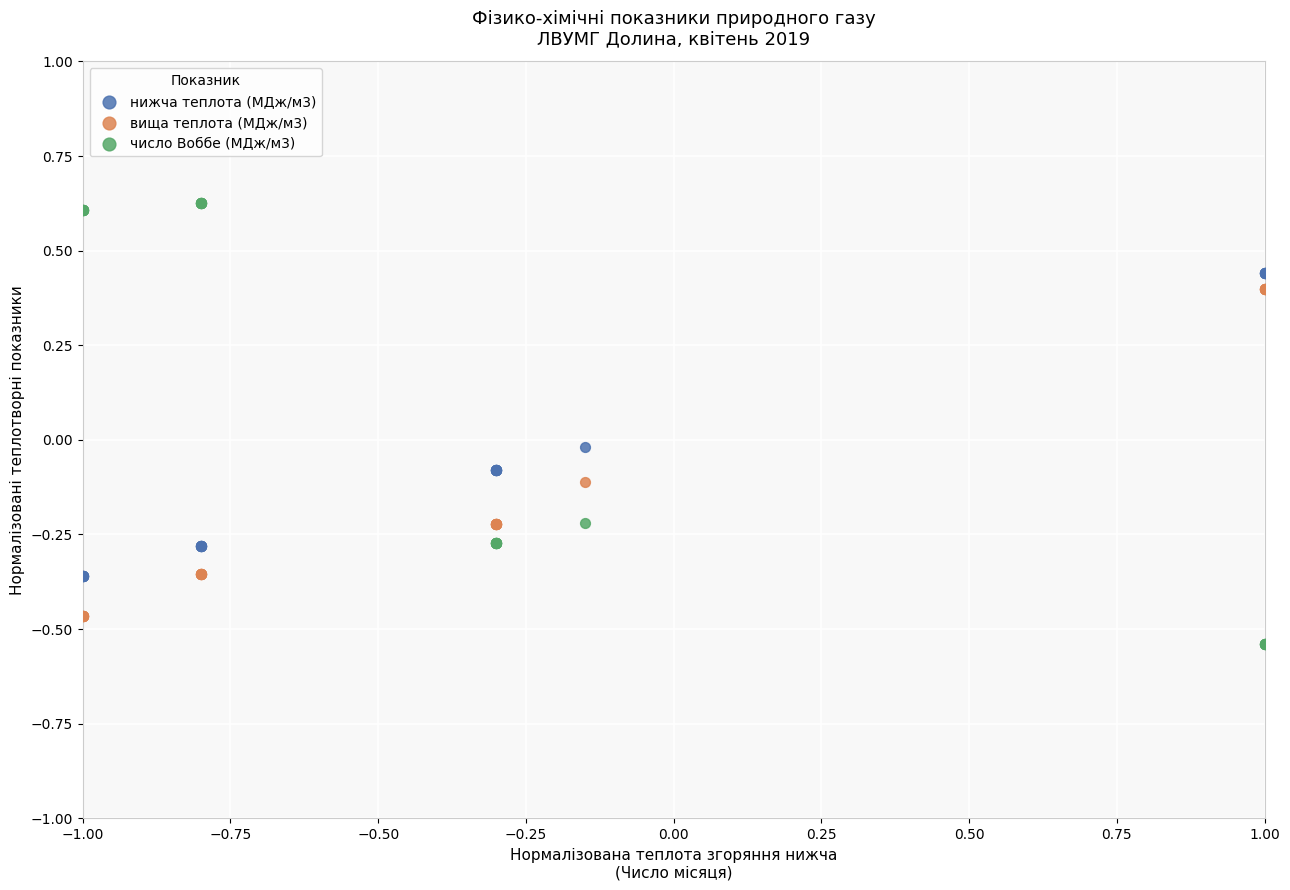

Which series has the largest Y range (max minus min)?

число Воббе (МДж/м3)